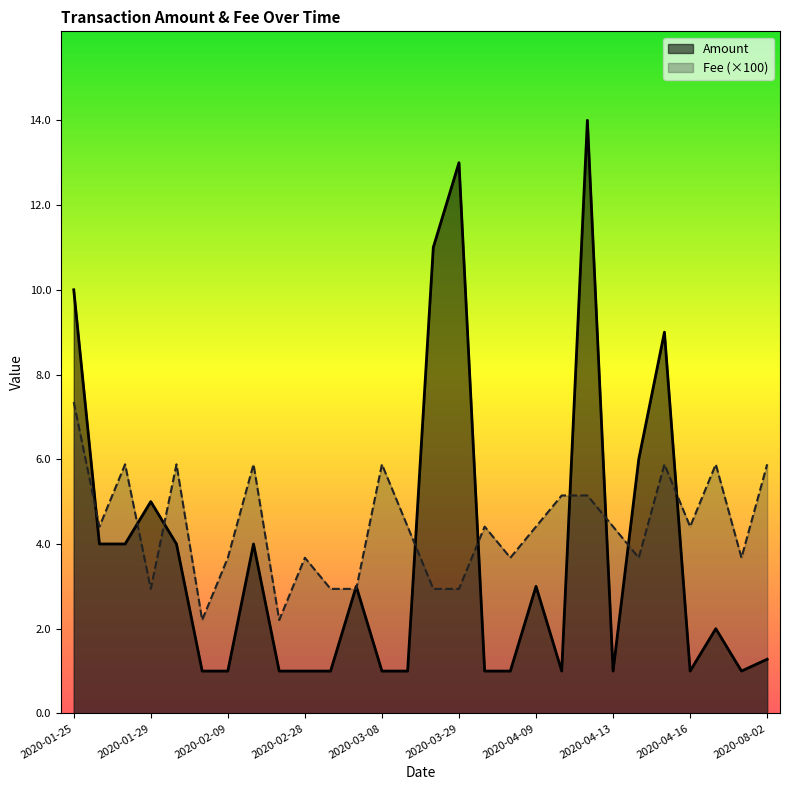

True or false: Amount has a value of 15.8 at 2020-01-25.

False